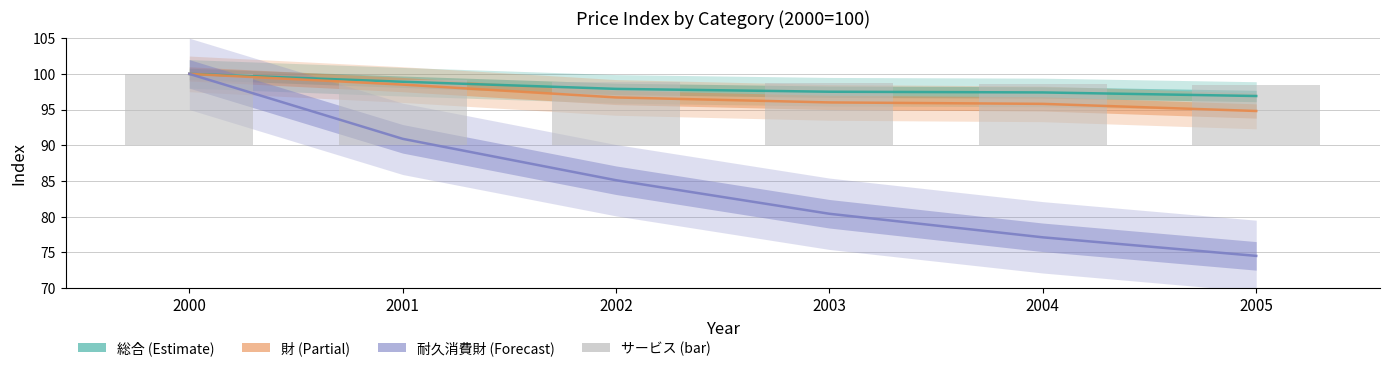

At which label does サービス (bar) reach its minimum?

2005